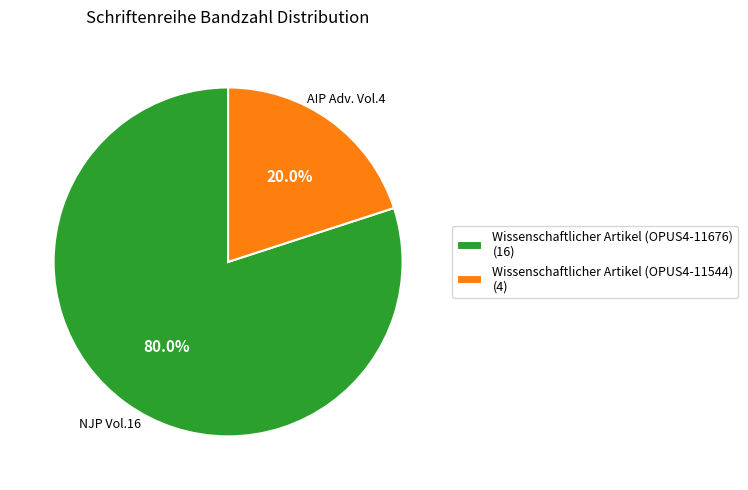

How many slices are in this pie chart?

2